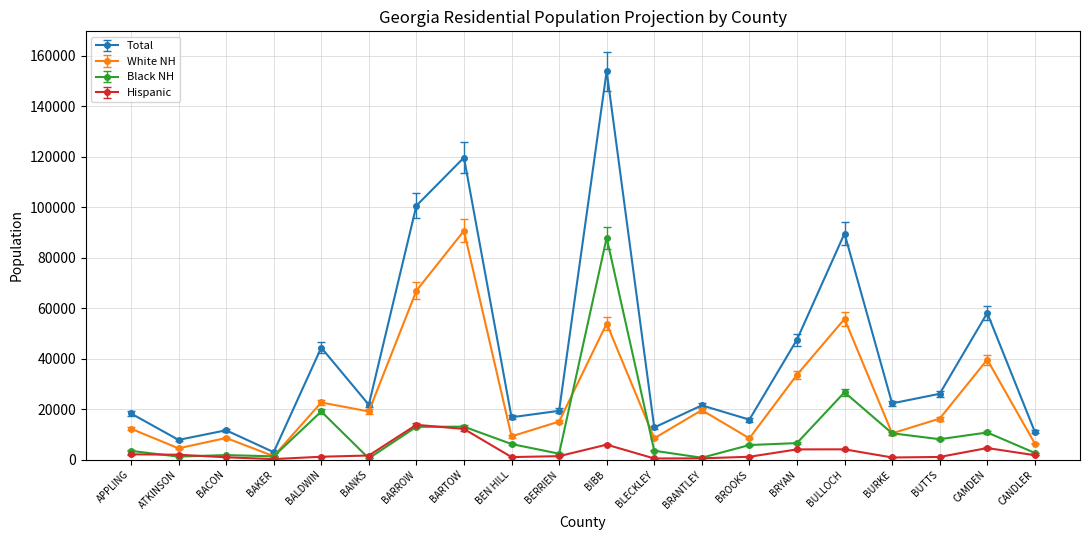

Is this an area chart (filled region under the line)?

No